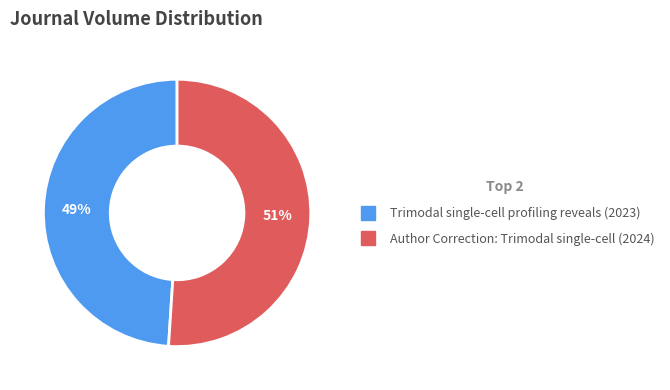

Do Trimodal single-cell profiling reveals (2023) and Author Correction: Trimodal single-cell (2024) together represent more than half of the pie?

Yes